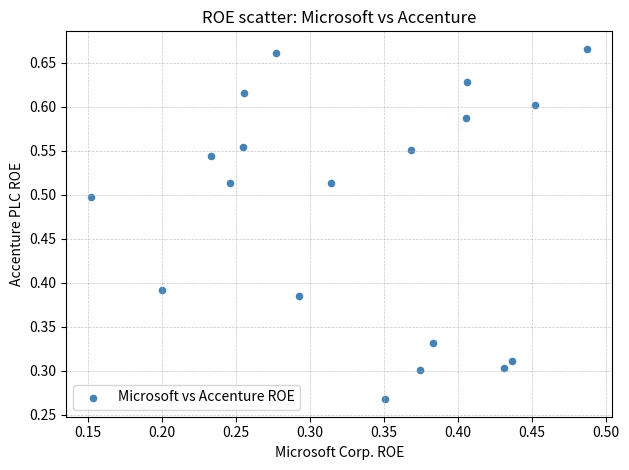

Count the number of points in this scatter plot.

19